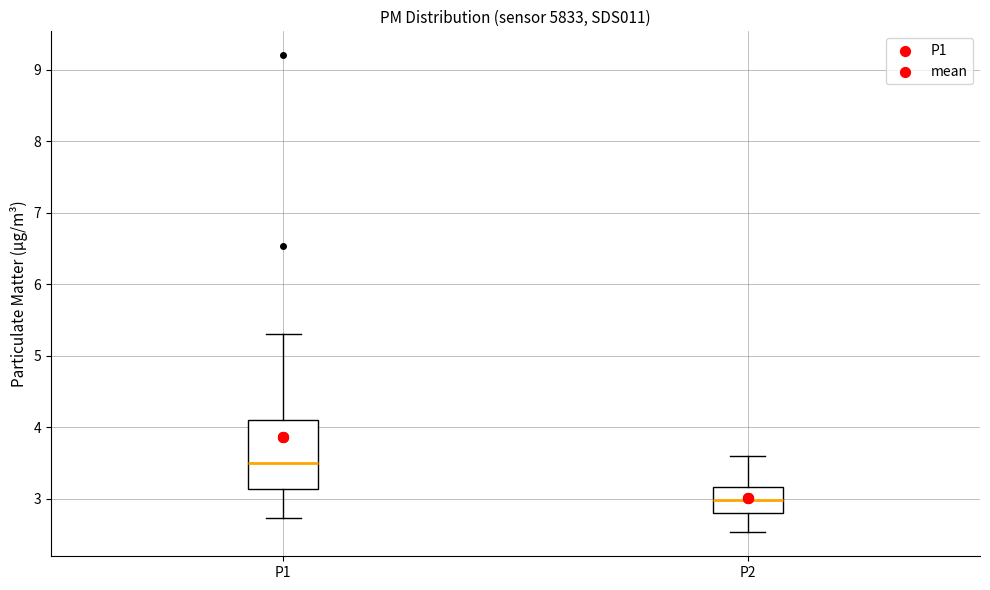

Reading left to right, read every box against the y-axis: the position of its median line, the range the box covers, and the ends of its whiskers. The values are not printed on the chart, so give them approximately, as read against the axis.

P1: median 3.5, box 3.1 to 4.1, whiskers 2.7 to 5.3
P2: median 3.0, box 2.8 to 3.2, whiskers 2.5 to 3.6